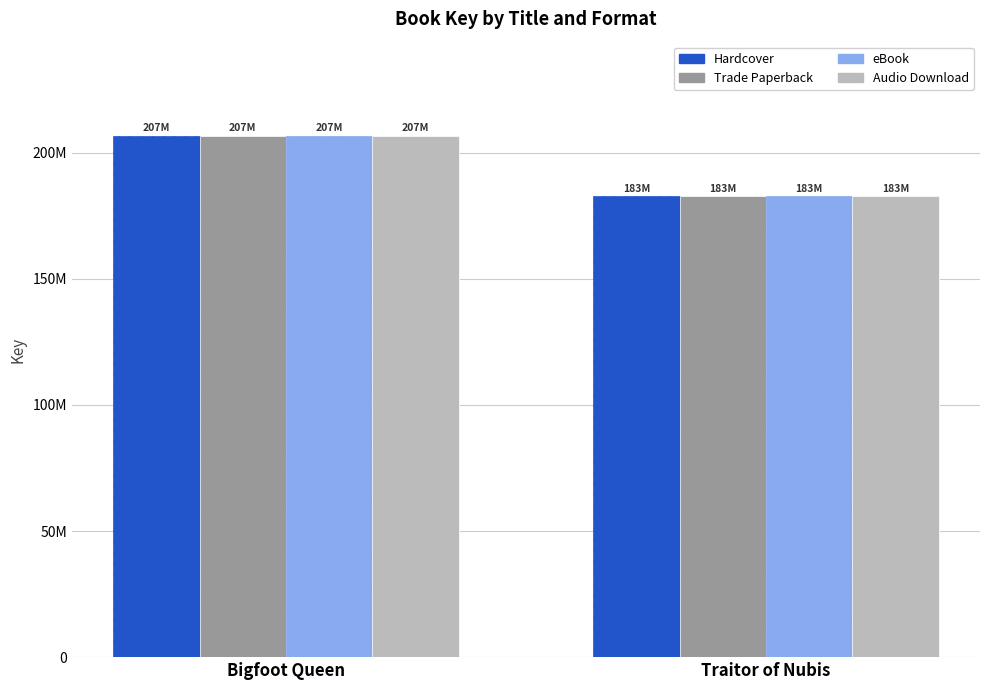

Does the chart contain any negative values?

No